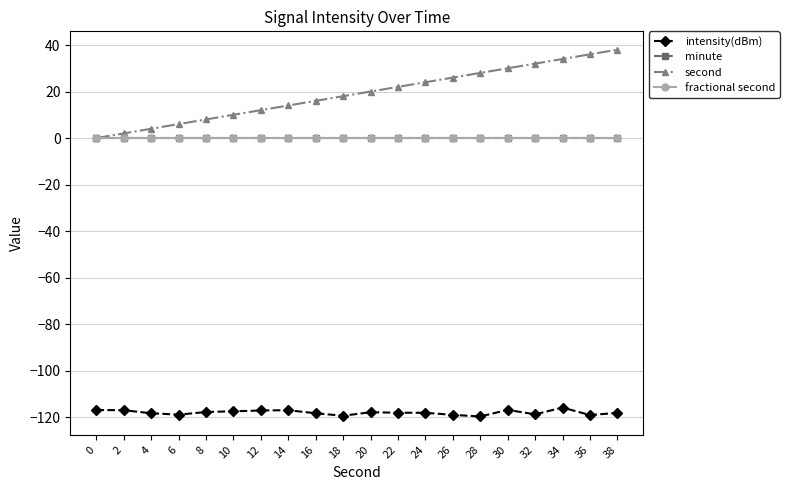

Reading left to right, extract all data points from this chart.

intensity(dBm): -116.9	-117.0	-118.3	-118.9	-117.8	-117.5	-117.1	-117.0	-118.3	-119.4	-117.9	-118.1	-118.1	-119.0	-119.7	-116.9	-118.8	-115.9	-119.1	-118.2
minute: 0.0	0.0	0.0	0.0	0.0	0.0	0.0	0.0	0.0	0.0	0.0	0.0	0.0	0.0	0.0	0.0	0.0	0.0	0.0	0.0
second: 0.0	2.0	4.0	6.0	8.0	10.0	12.0	14.0	16.0	18.0	20.0	22.0	24.0	26.0	28.0	30.0	32.0	34.0	36.0	38.0
fractional second: 0.0	0.0	0.0	0.0	0.0	0.0	0.0	0.0	0.0	0.0	0.0	0.0	0.0	0.0	0.0	0.0	0.0	0.0	0.0	0.0